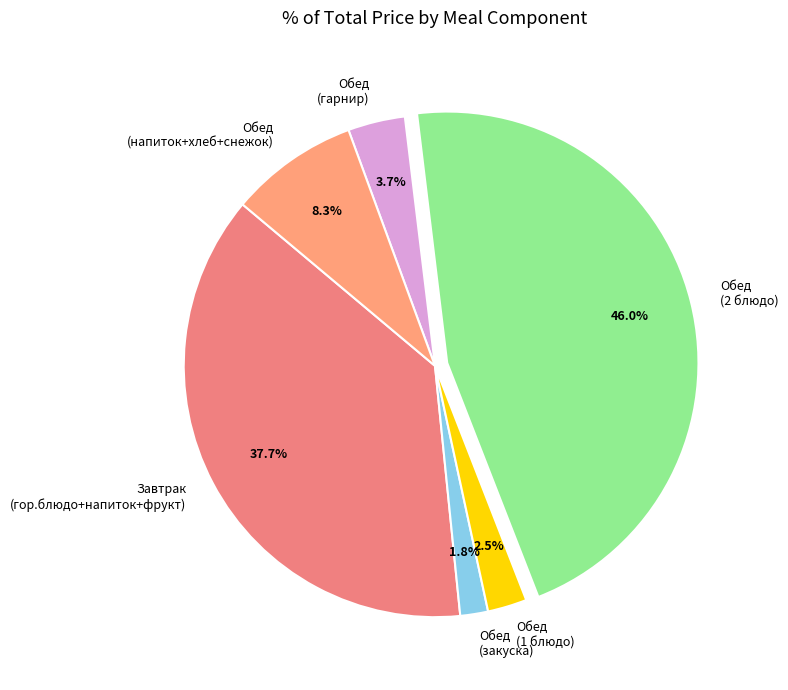

Approximately how many times larger is the value at Обед (2 блюдо) compared to Завтрак (гор.блюдо+напиток+фрукт)?

1.2